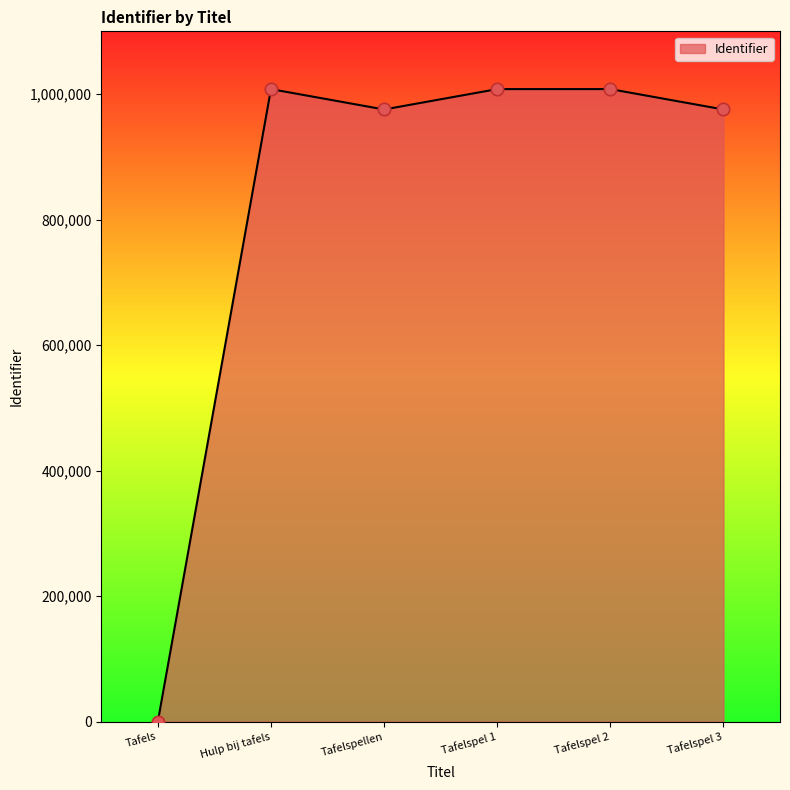

Between Tafelspellen and Tafels, which is larger?

Tafelspellen